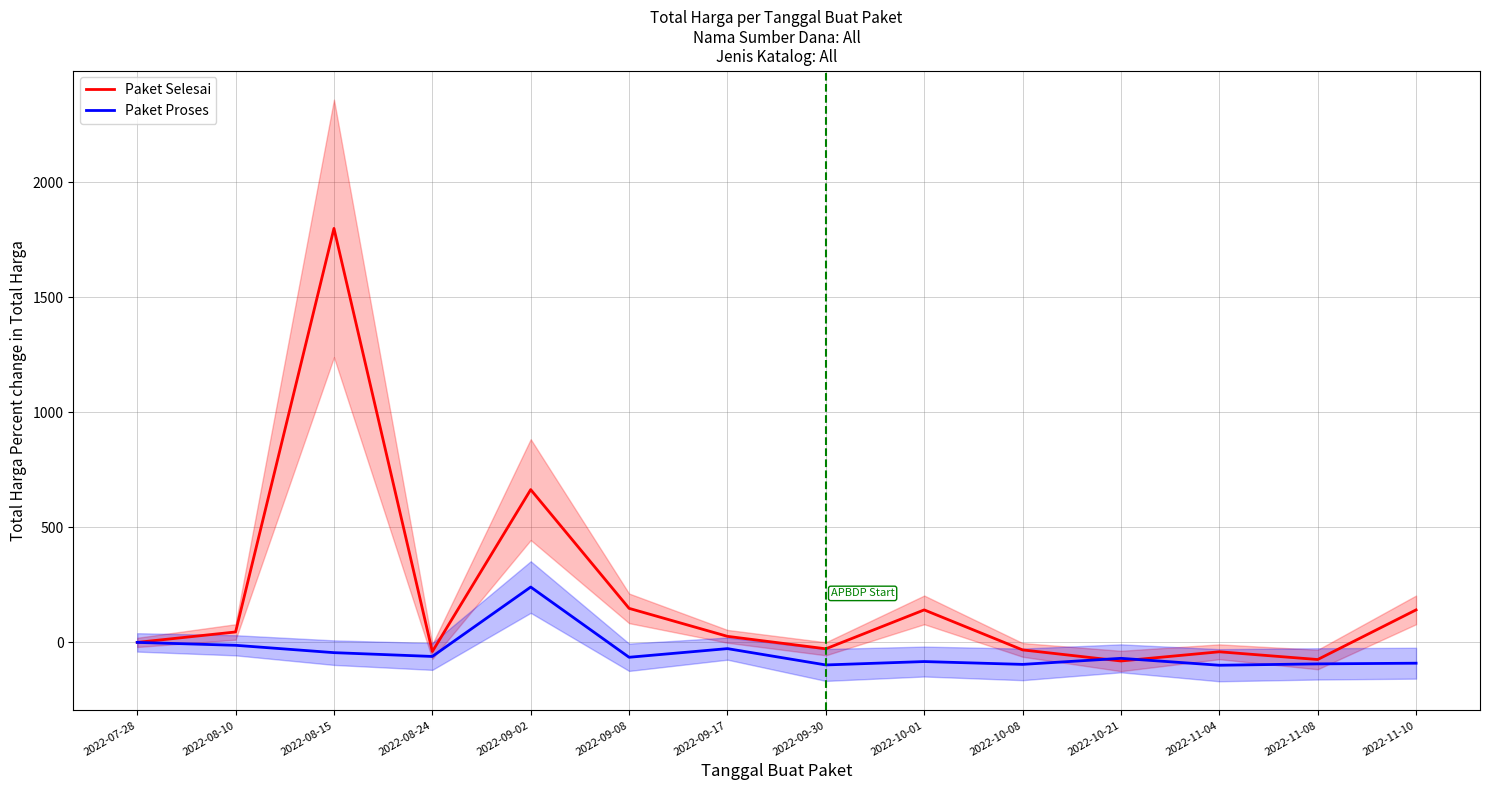

What is the label of the 4th point from the right?

2022-10-21